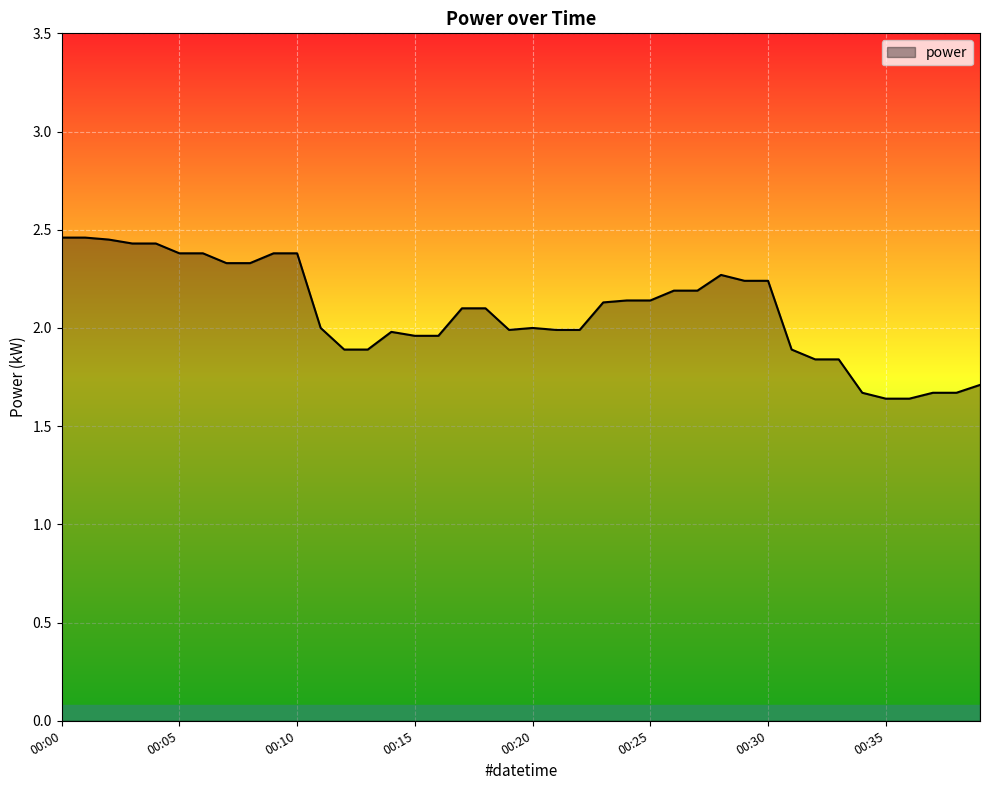

What is the difference between the maximum and minimum values?

0.8